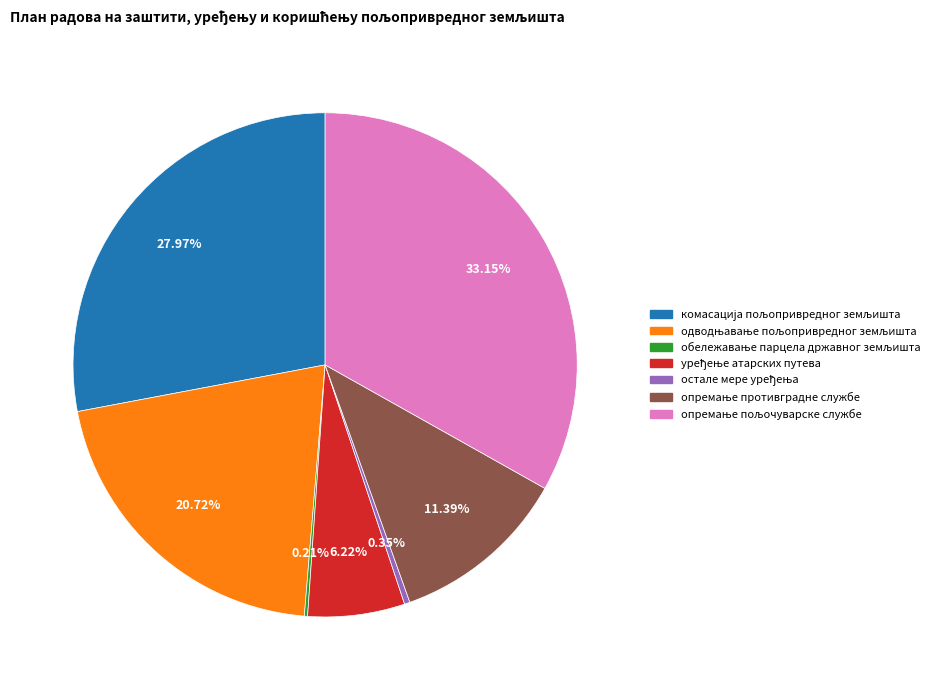

Does any single category account for the majority?

No